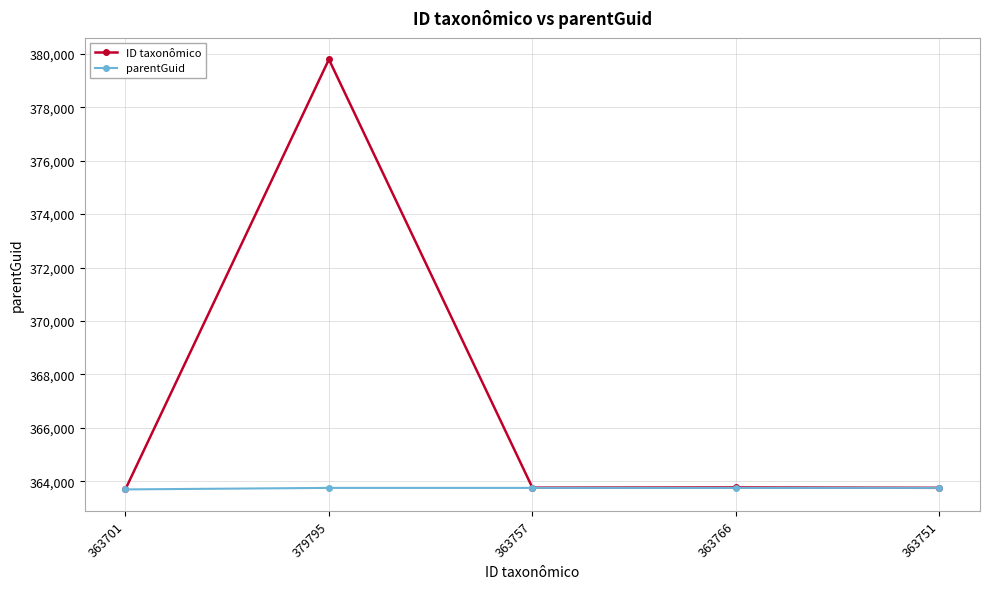

What is the label of the 4th point from the left?

363766